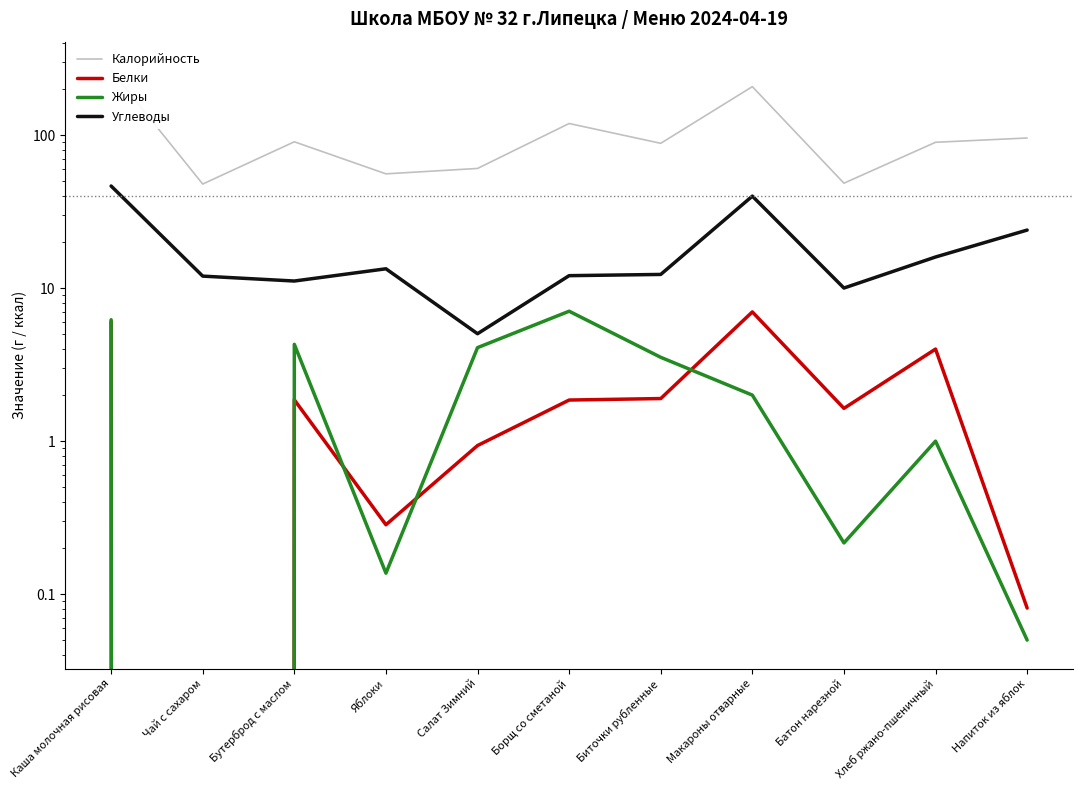

At Напиток из яблок, list the series in order from largest to smallest.

Калорийность, Углеводы, Белки, Жиры